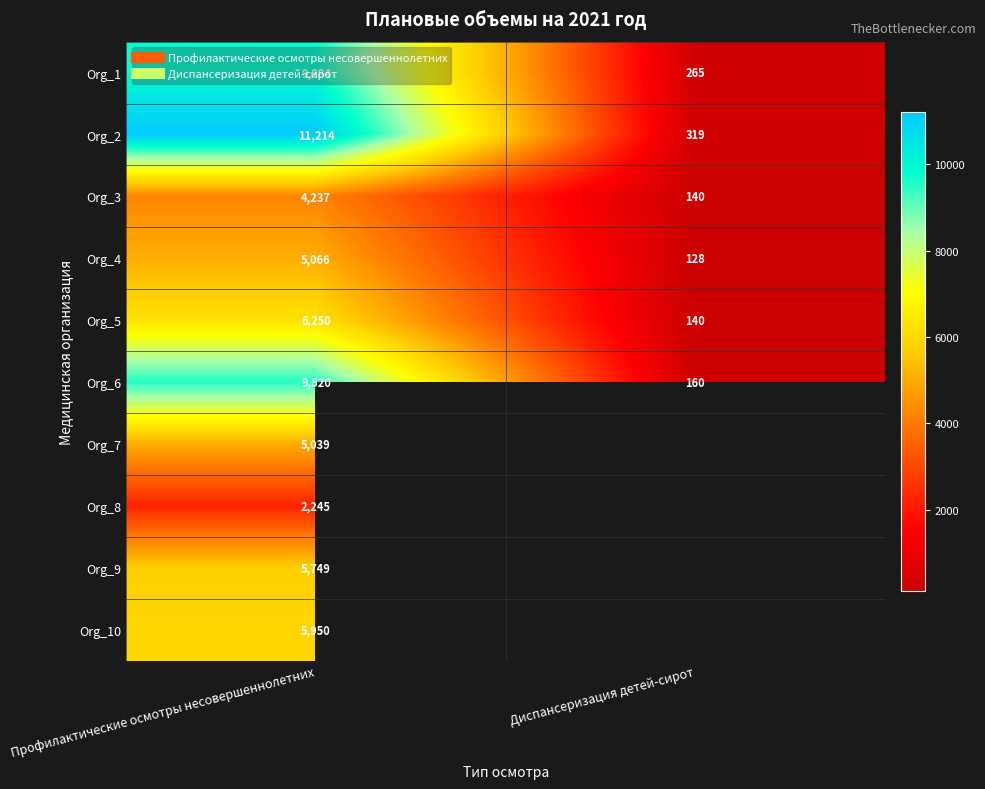

True or false: Org_6 has a value of 4870.5 at Профилактические осмотры несовершеннолетних.

False